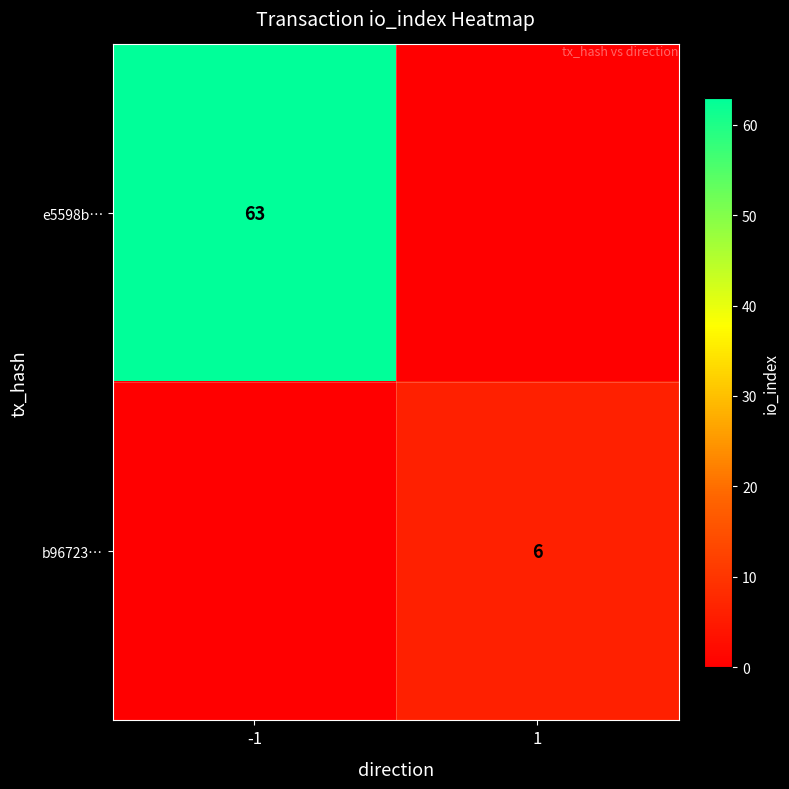

The value of e5598b… at -1 is 63. True or false?

True